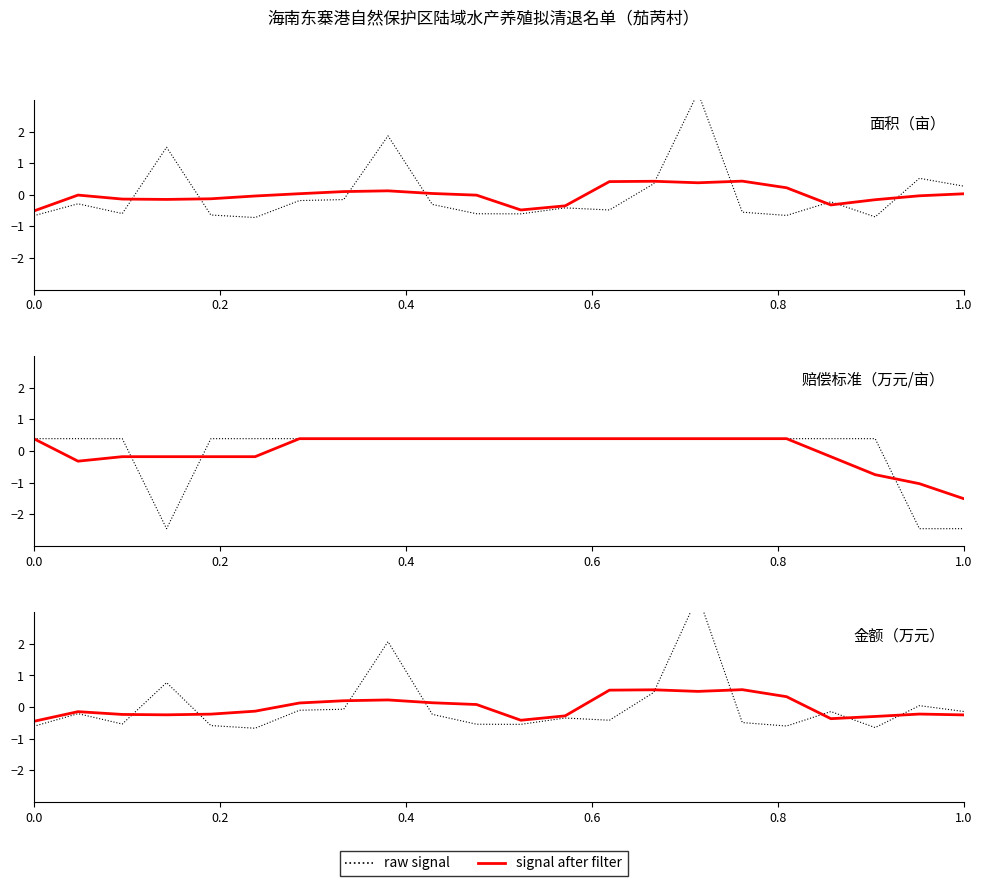

What is the value of the 面积 raw point at the 18th from the left?

-0.7